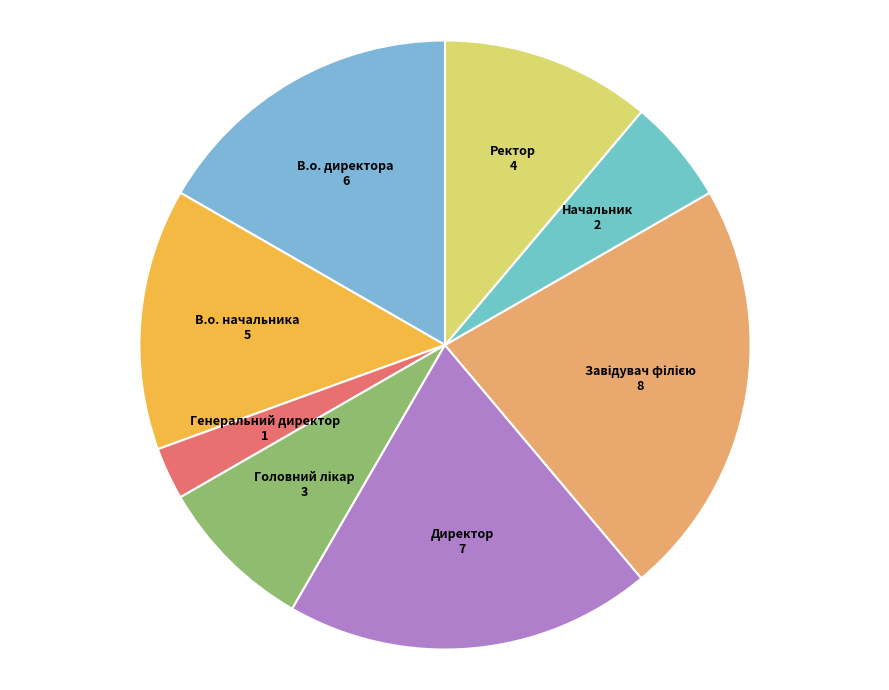

Rank the categories by value from highest to lowest.

Завідувач філією, Директор, В.о. директора, В.о. начальника, Ректор, Головний лікар, Начальник, Генеральний директор